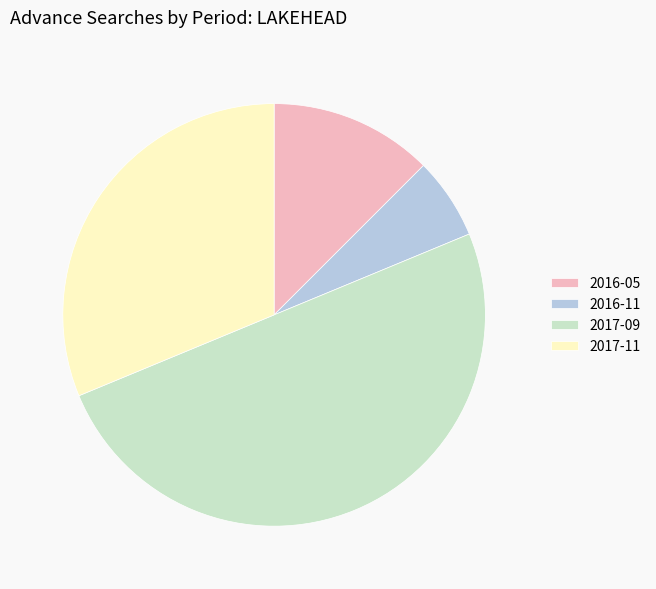

Between 2016-11 and 2016-05, which is larger?

2016-05